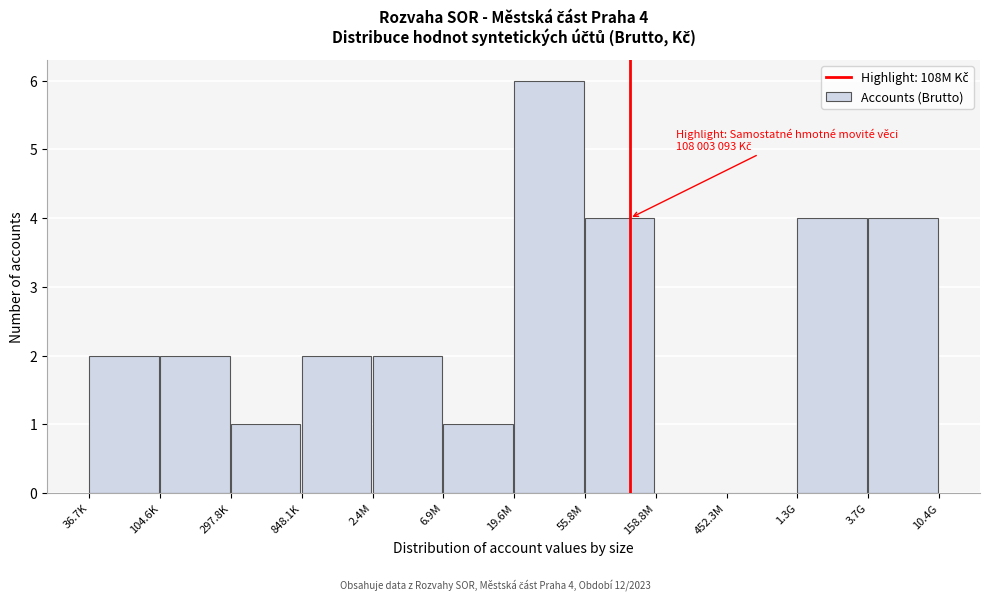

Reading left to right, list all the values displayed in this chart.

36.7K=2	104.6K=2	297.8K=1	848.1K=2	2.4M=2	6.9M=1	19.6M=6	55.8M=4	158.8M=0	452.3M=0	1.3G=4	3.7G=4